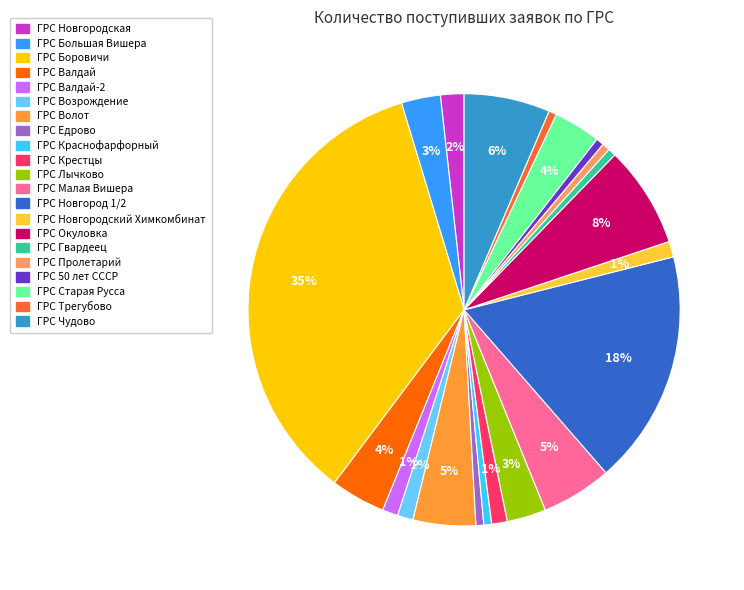

Is there a majority slice in this chart?

No